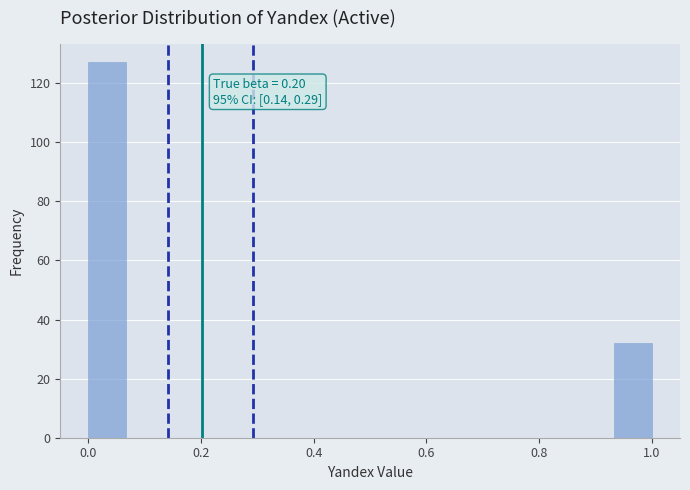

Around what value on the x-axis is the tallest bar? Give the approximate position of its centre, as read against the axis.

0.04